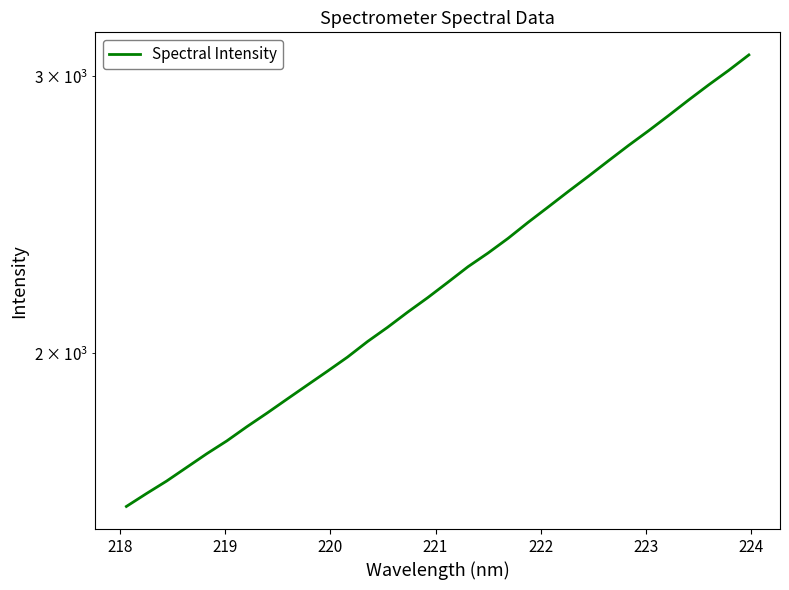

What position from the right is 218?

31